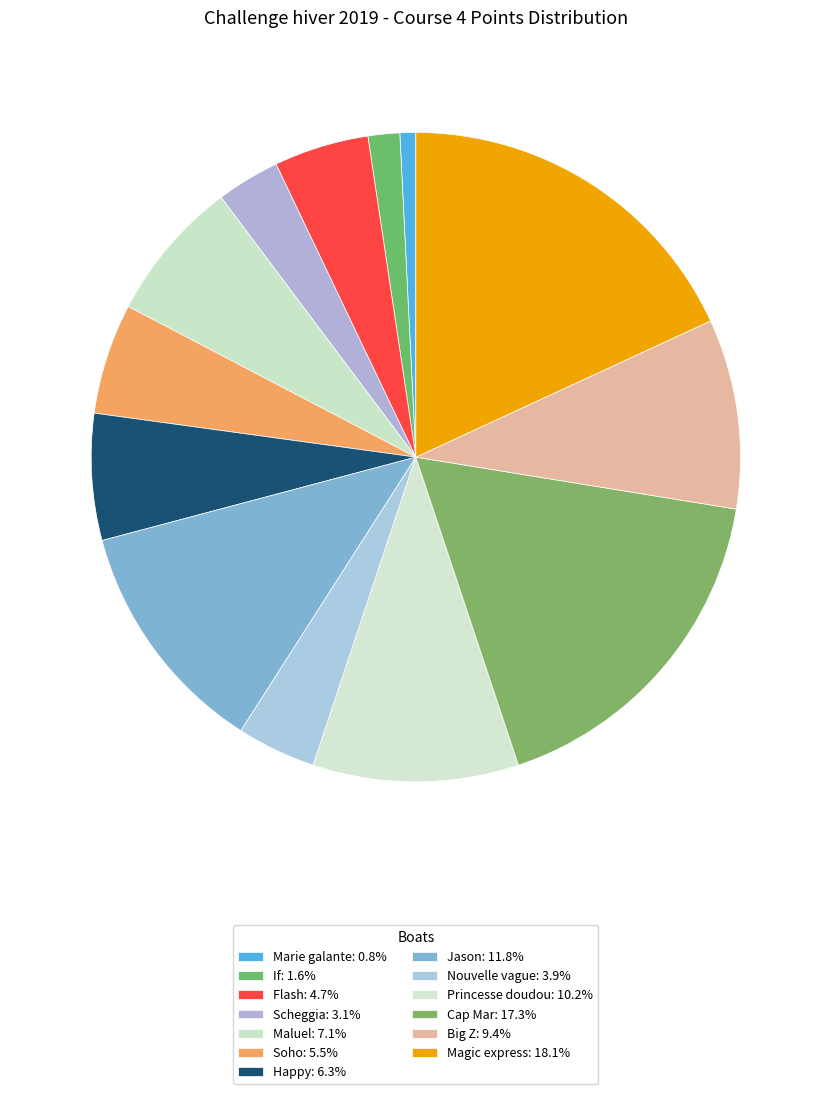

The Jason slice represents 1% of the pie. True or false?

False